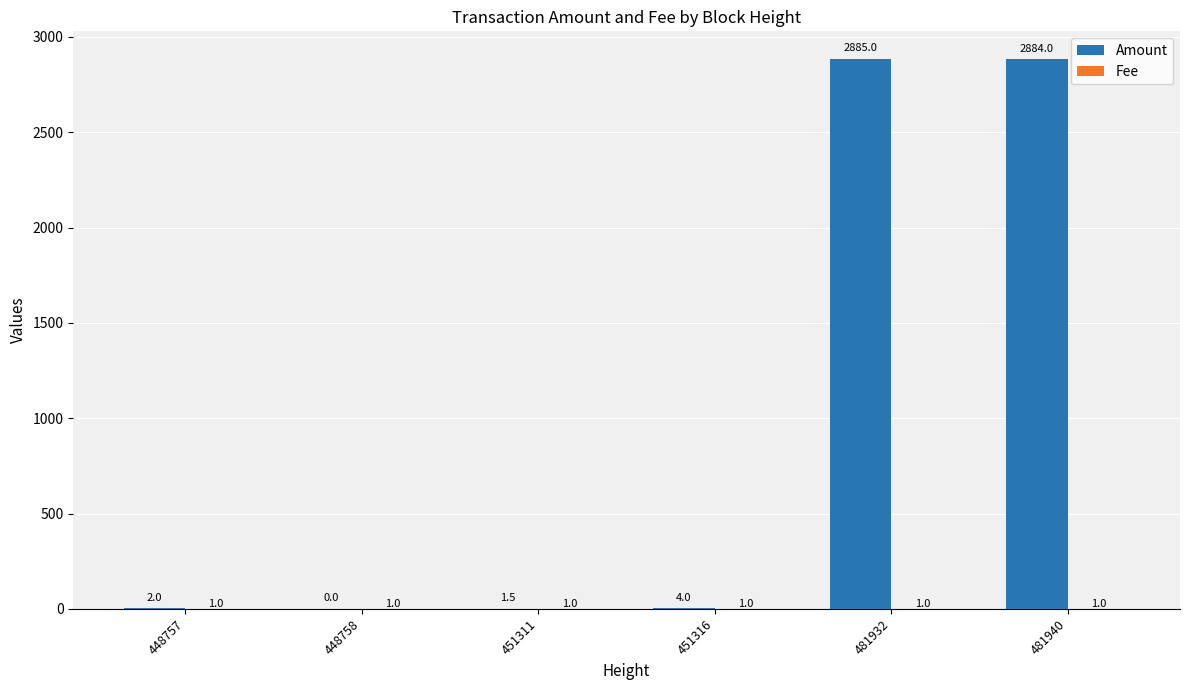

Are the bars grouped side by side (vs. stacked)?

Yes